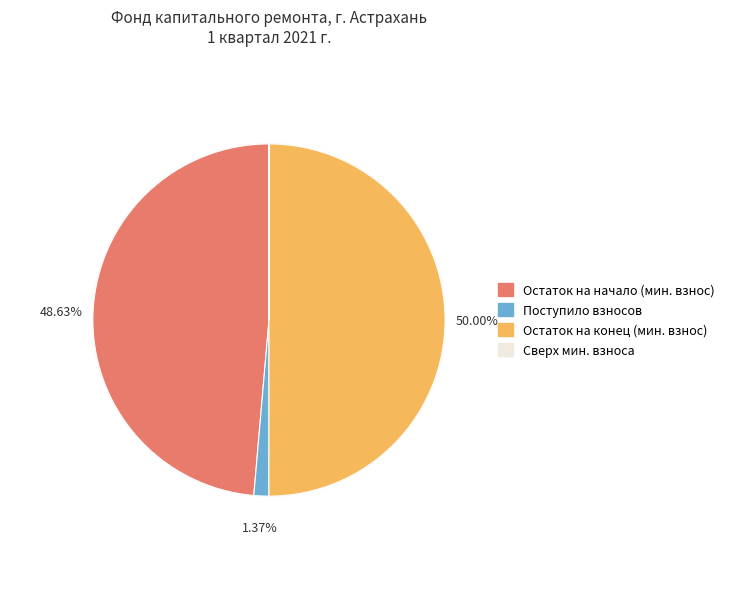

How many slices are in this pie chart?

4